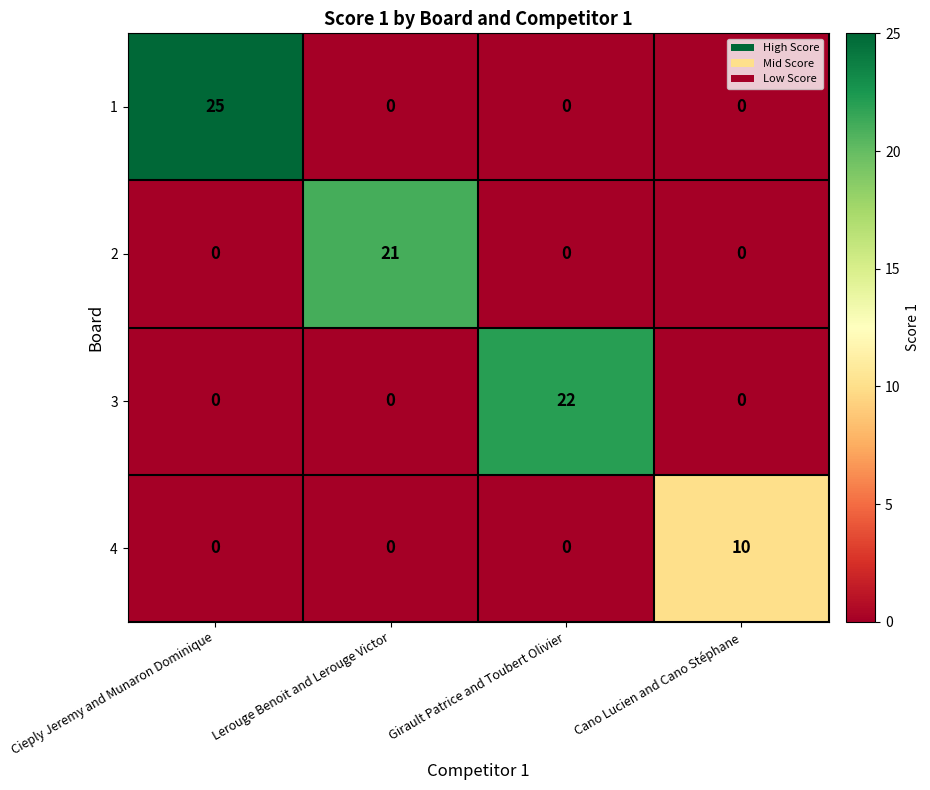

Which series has the widest spread of values?

1